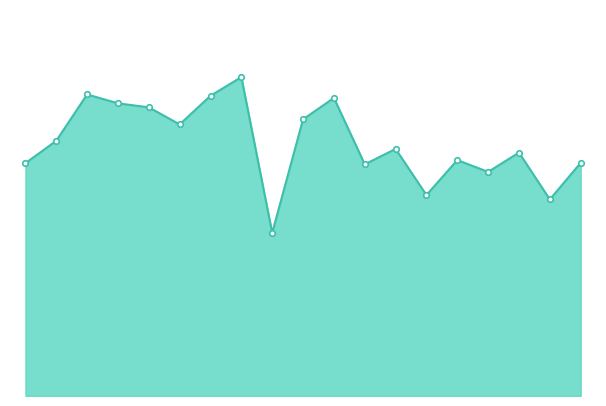

What is the maximum value shown in the chart?

41.3